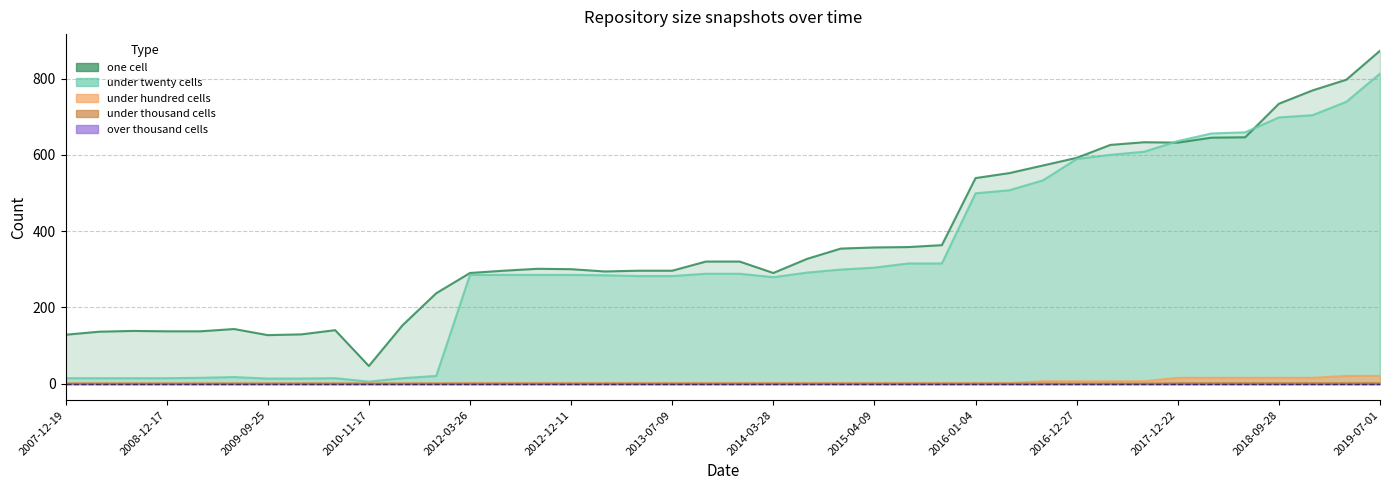

Where is one_cell nearest to the value 459?

2016-01-04